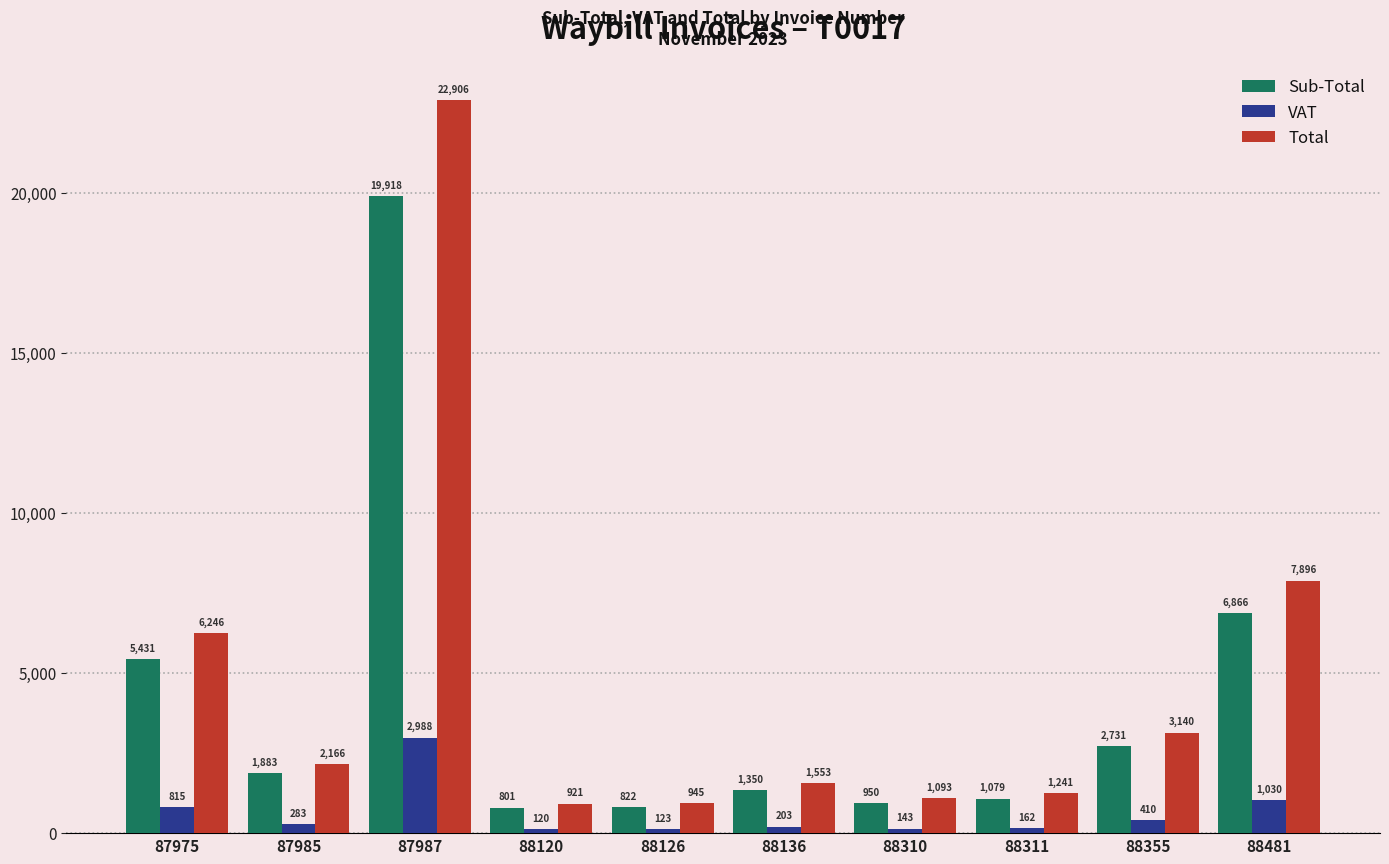

How many categories are shown in the chart?

10